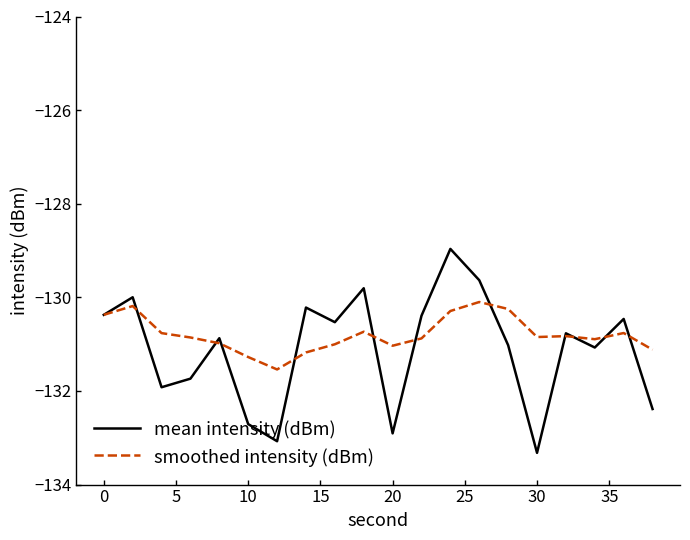

Which series has the largest range (max minus min)?

mean intensity (dBm)